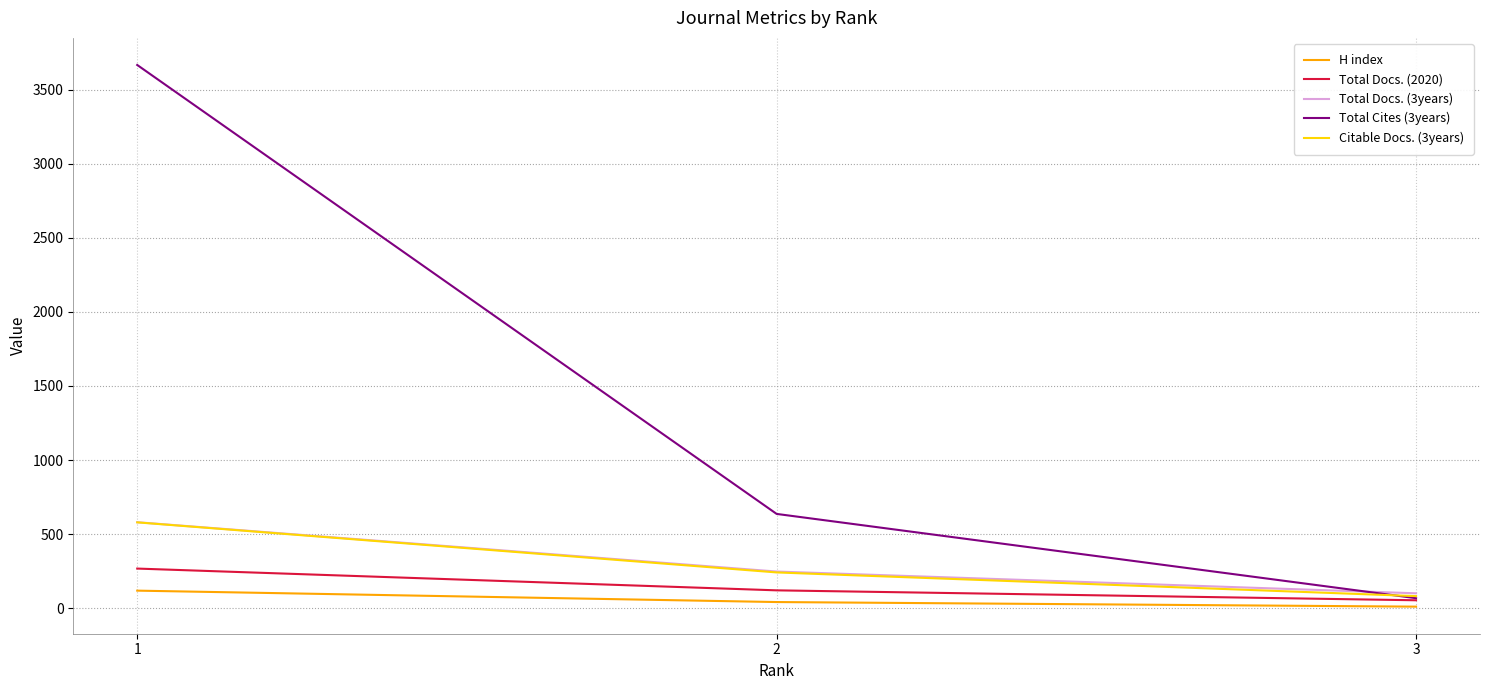

Which series has the largest range (max minus min)?

Total Cites (3years)